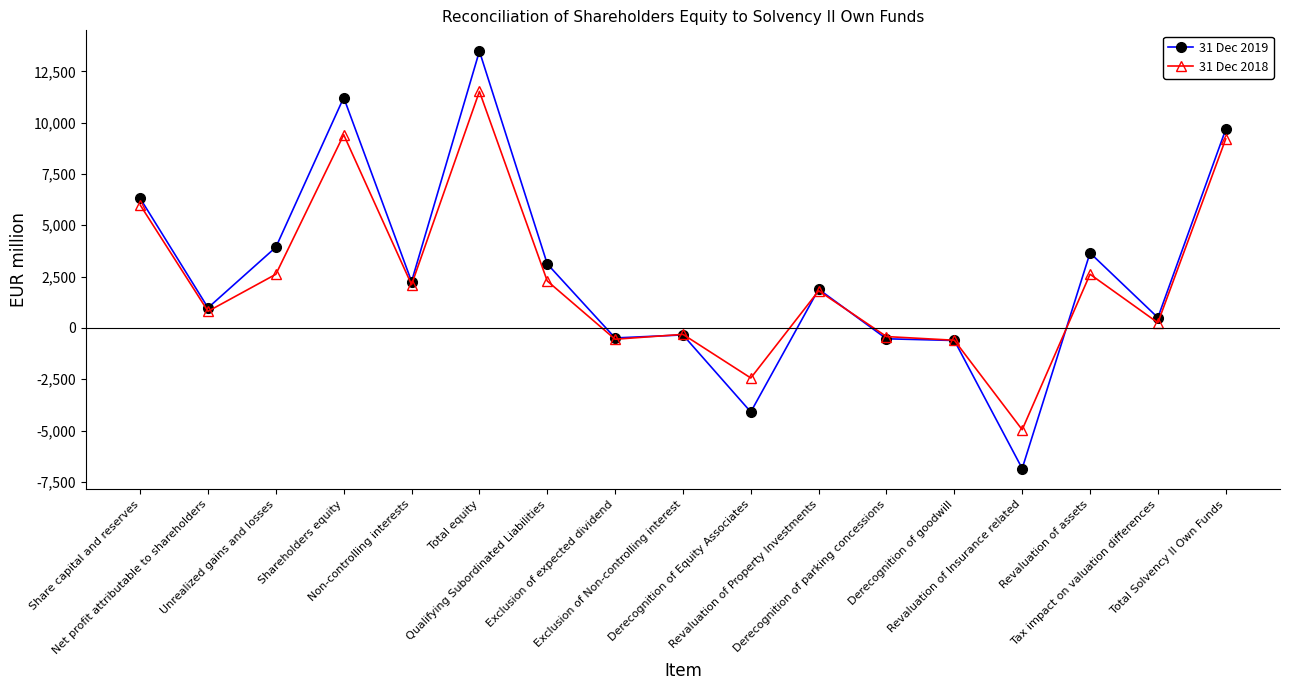

Where is the first local minimum for 31 Dec 2018?

Net profit attributable to shareholders